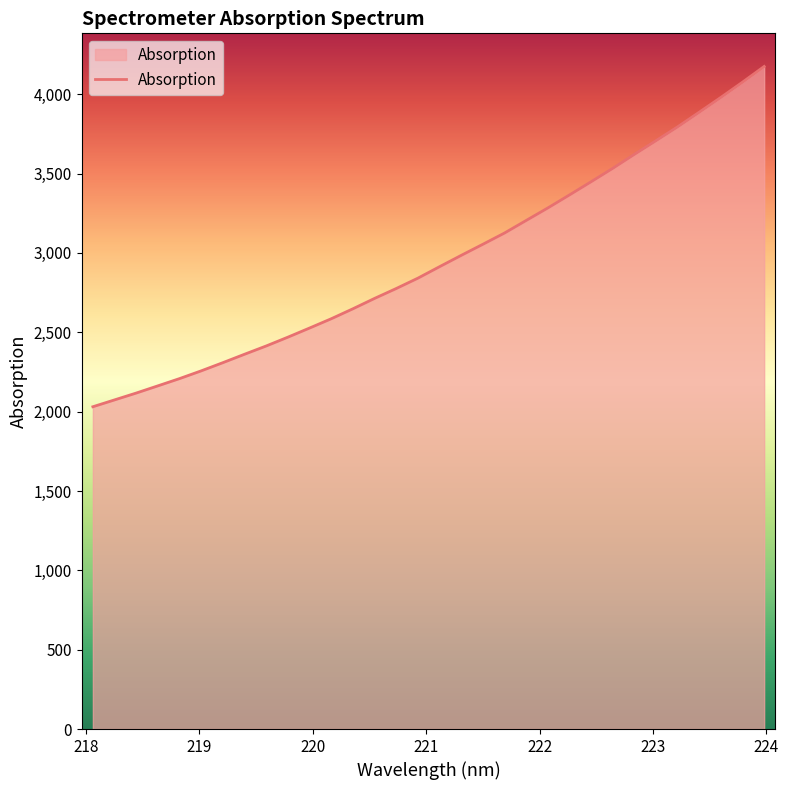

Does the chart display data point markers on the line(s)?

No